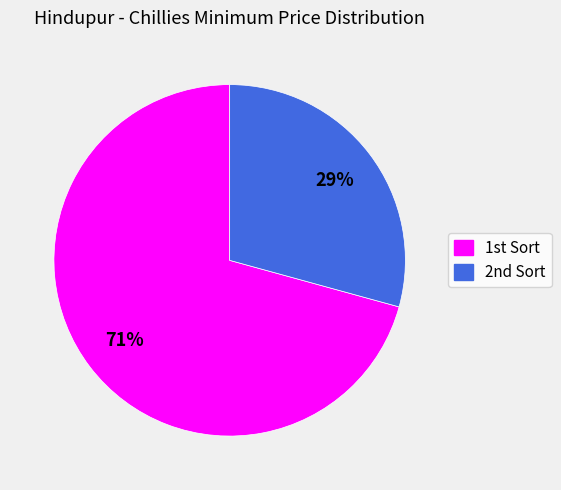

Does any single category account for the majority?

Yes